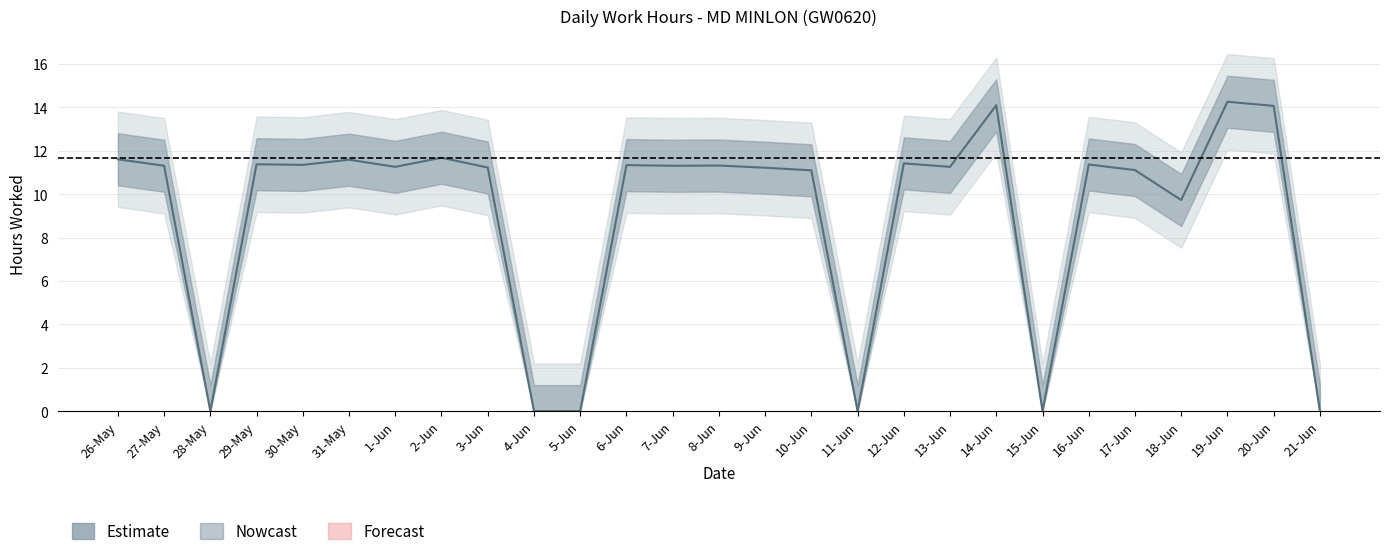

At which category does the chart reach its minimum across all series?

28-May